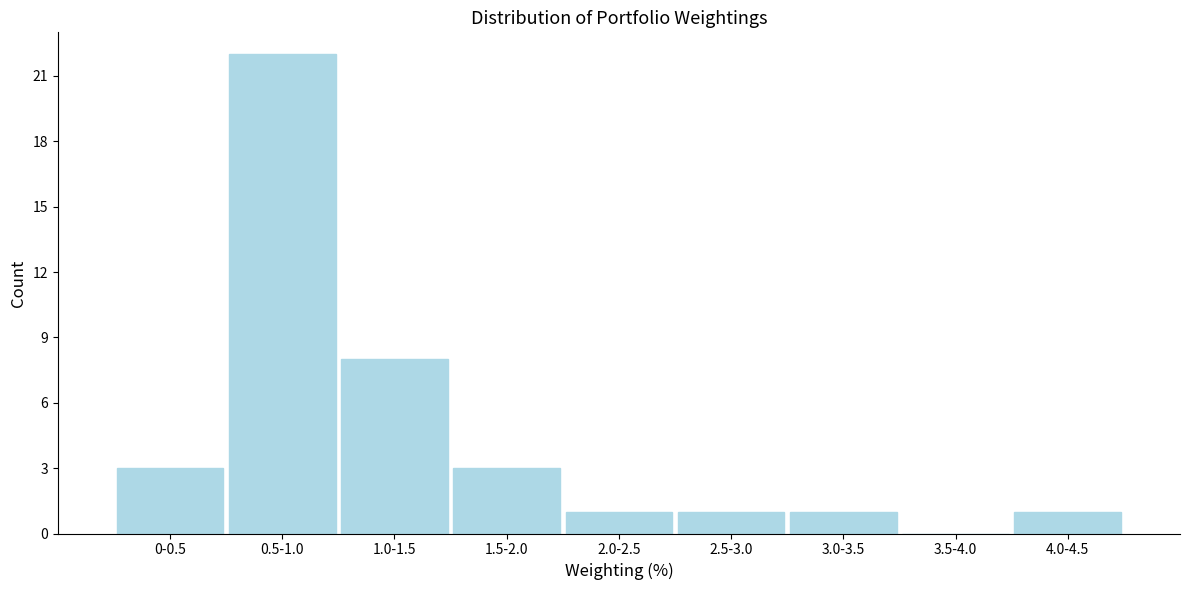

Reading left to right, what are all the values shown in this chart?

0-0.5=3	0.5-1.0=22	1.0-1.5=8	1.5-2.0=3	2.0-2.5=1	2.5-3.0=1	3.0-3.5=1	3.5-4.0=0	4.0-4.5=1